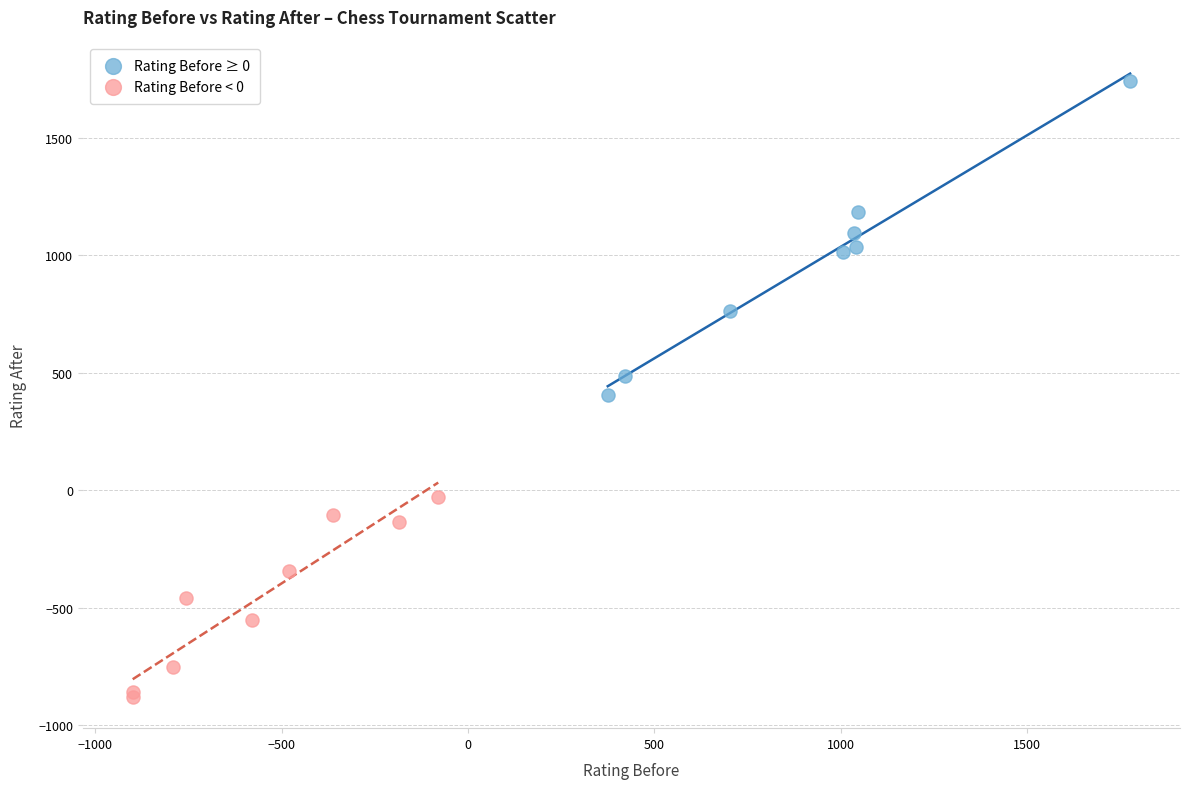

Which series has the widest spread of Y values?

Rating Before ≥ 0